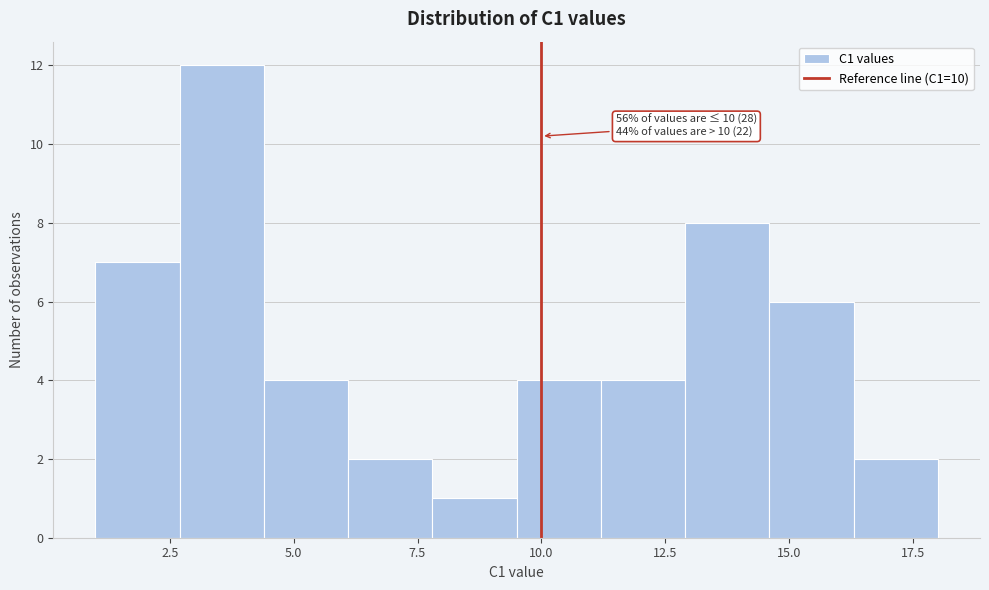

Around what value on the x-axis is the tallest bar? Give the approximate position of its centre, as read against the axis.

3.5